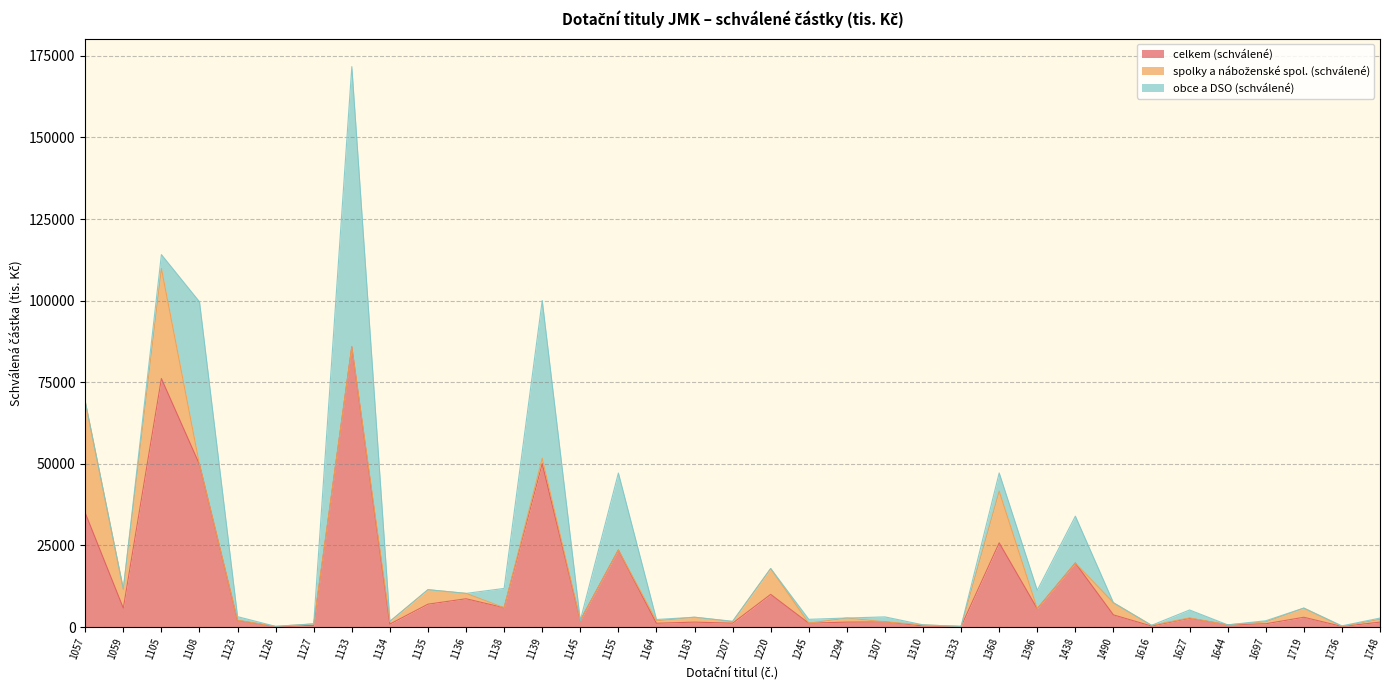

Which series changed the most between 1183 and 1207?

spolky a náboženské spol. (schválené)